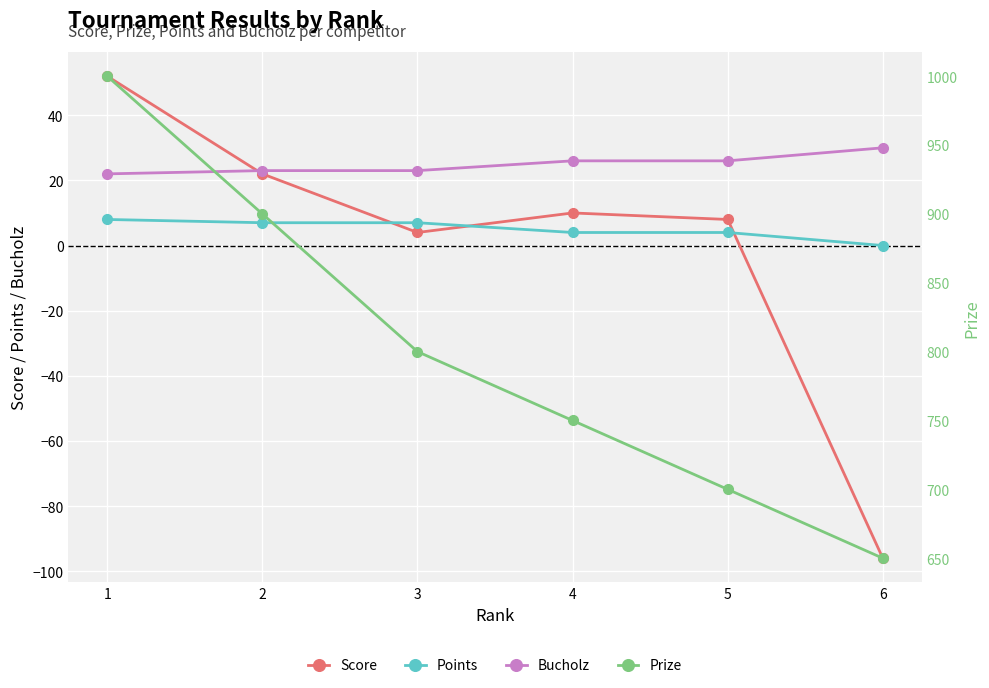

At which label is Bucholz closest to 26?

4